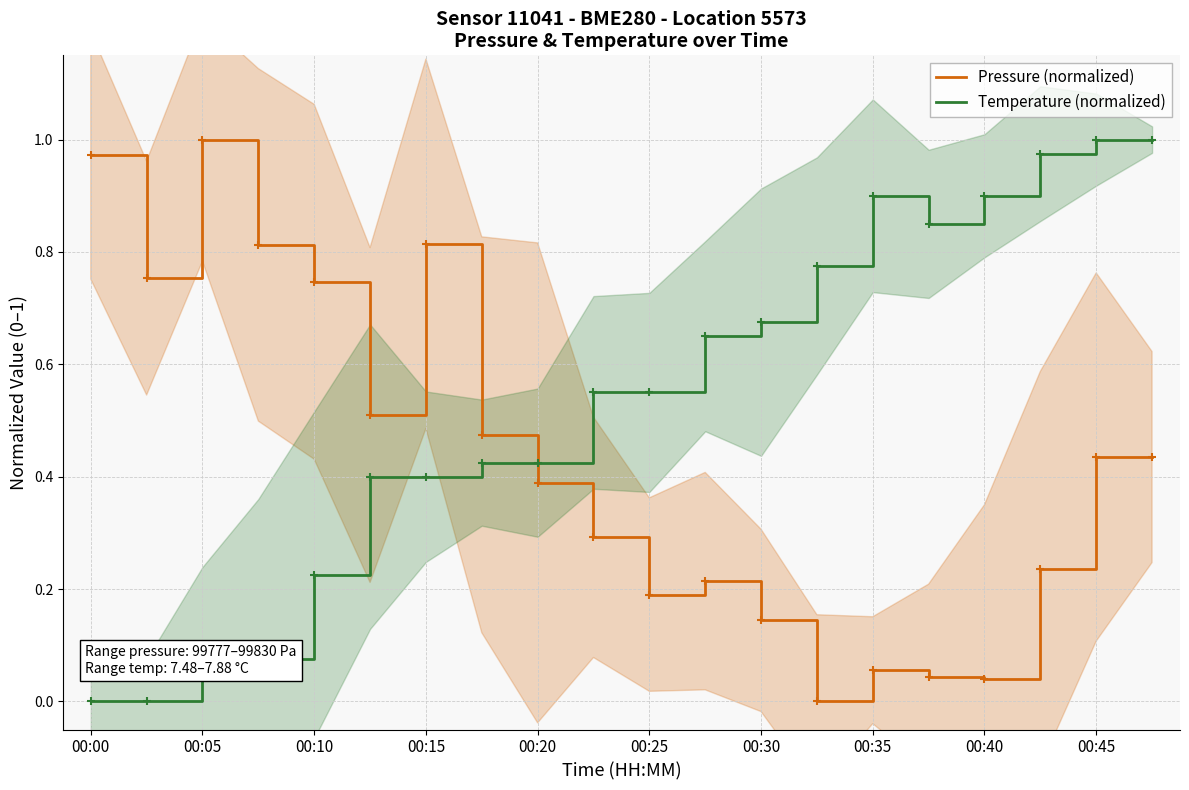

How many times do Pressure (normalized) and Temperature (normalized) cross each other?

1